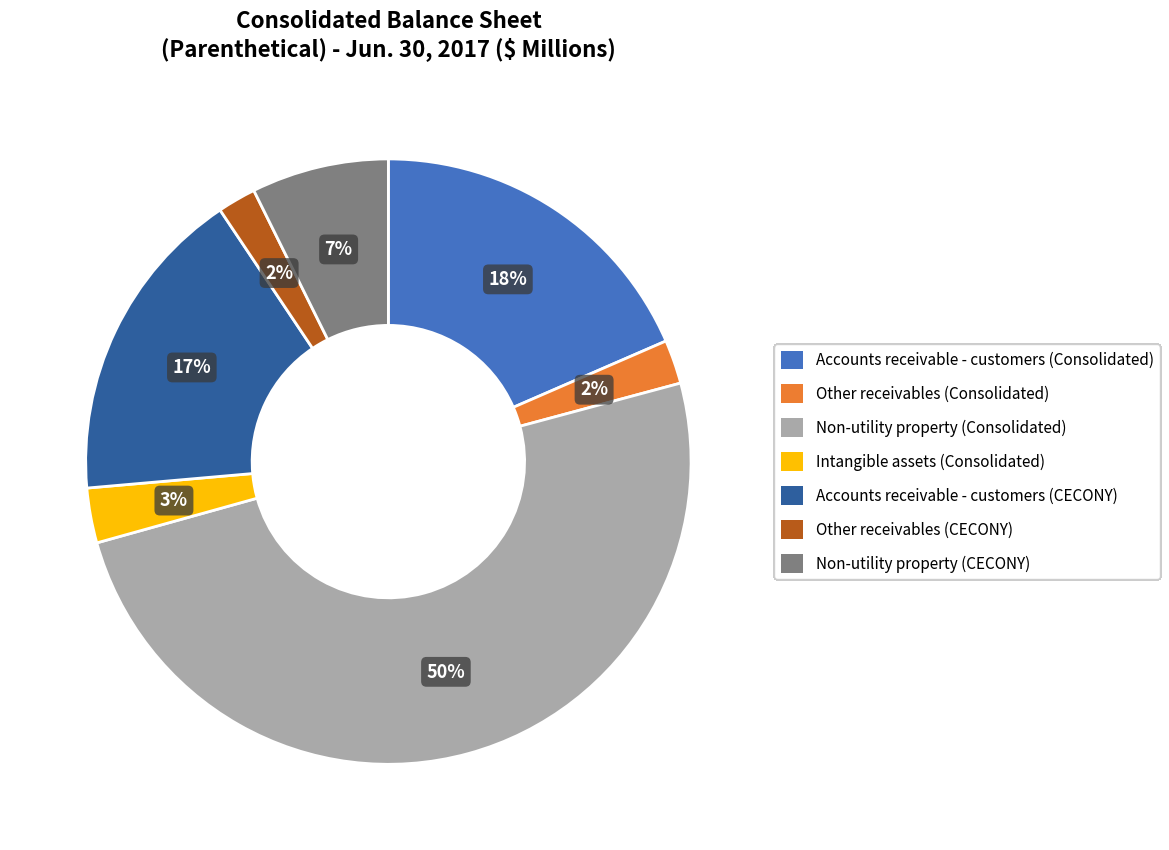

True or false: Intangible assets (Consolidated) accounts for 3% of the total.

True